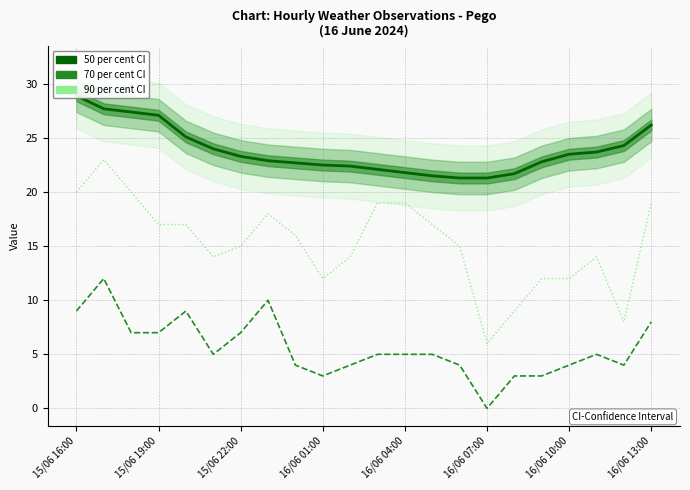

At how many categories does at least one series exceed 9?

22